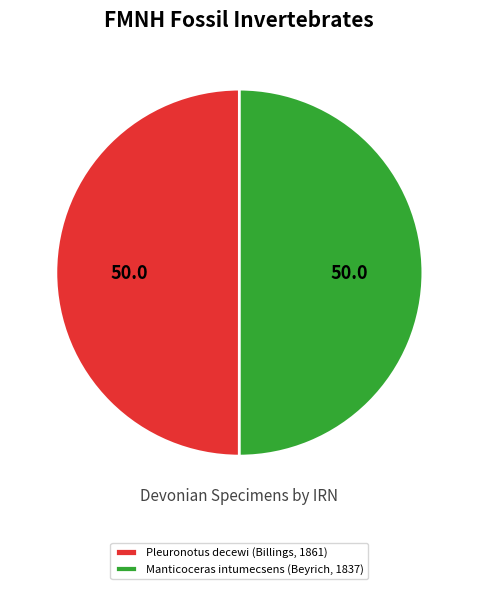

Approximately how many times larger is the value at Manticoceras intumecsens (Beyrich, 1837) compared to Pleuronotus decewi (Billings, 1861)?

1.0